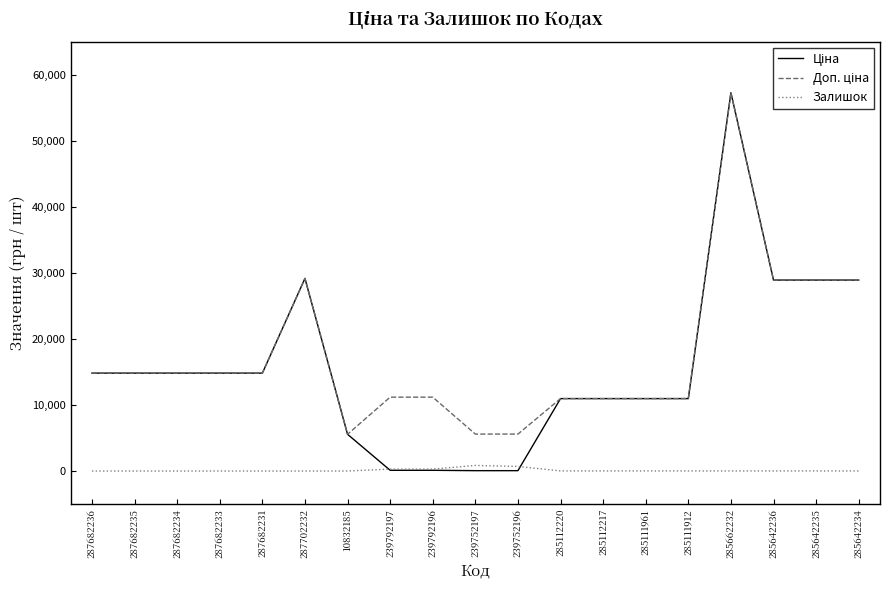

Count the number of categories in the chart.

19